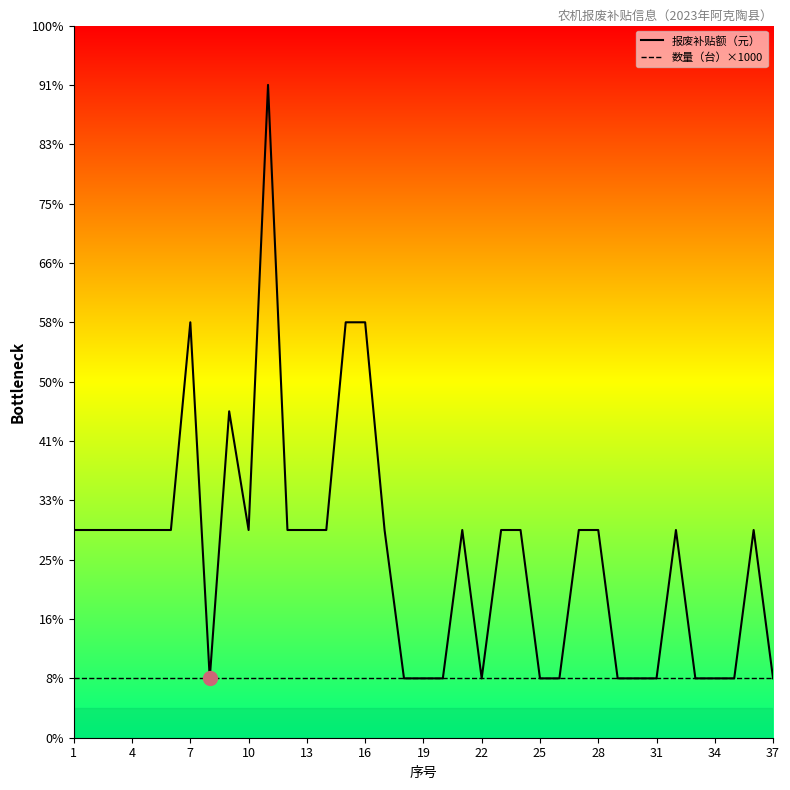

Which series has the largest range (max minus min)?

报废补贴额（元）